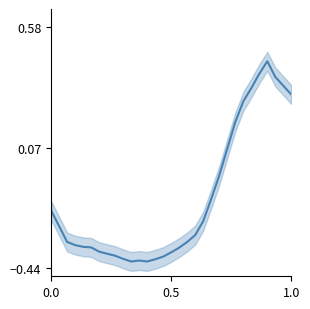

What is the value of the 20th point from the left?

-0.2